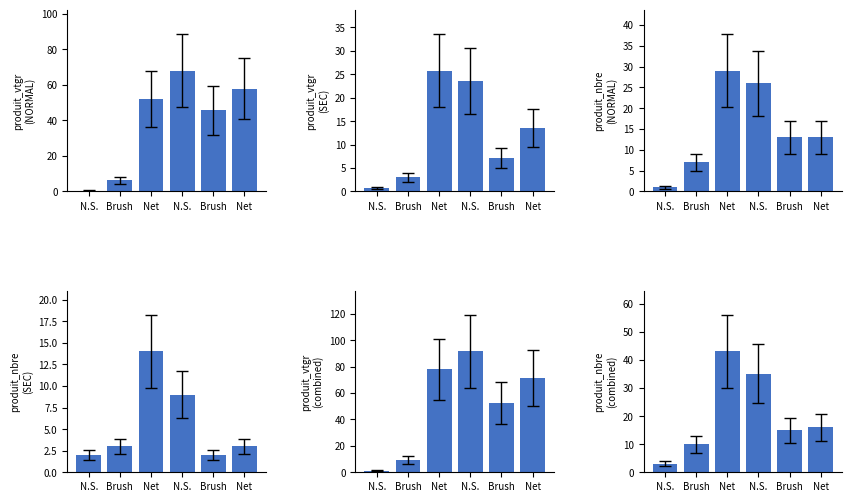

The value of produit_nbre NORMAL at Net is 37.9. True or false?

False